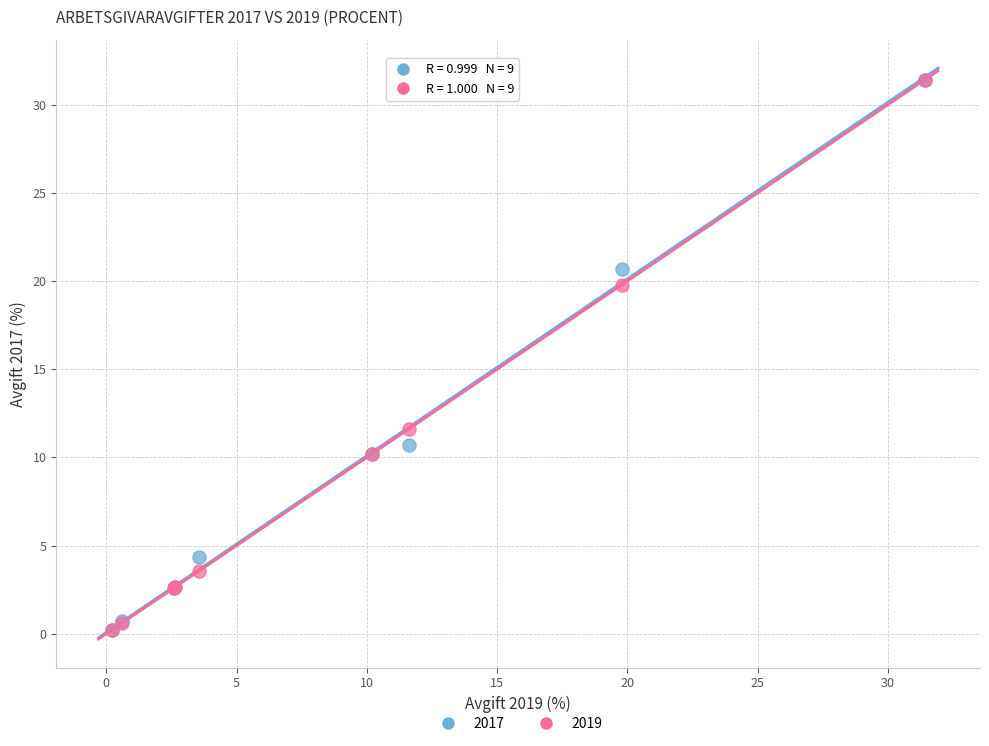

What are all the series names shown in the legend?

2017, 2019